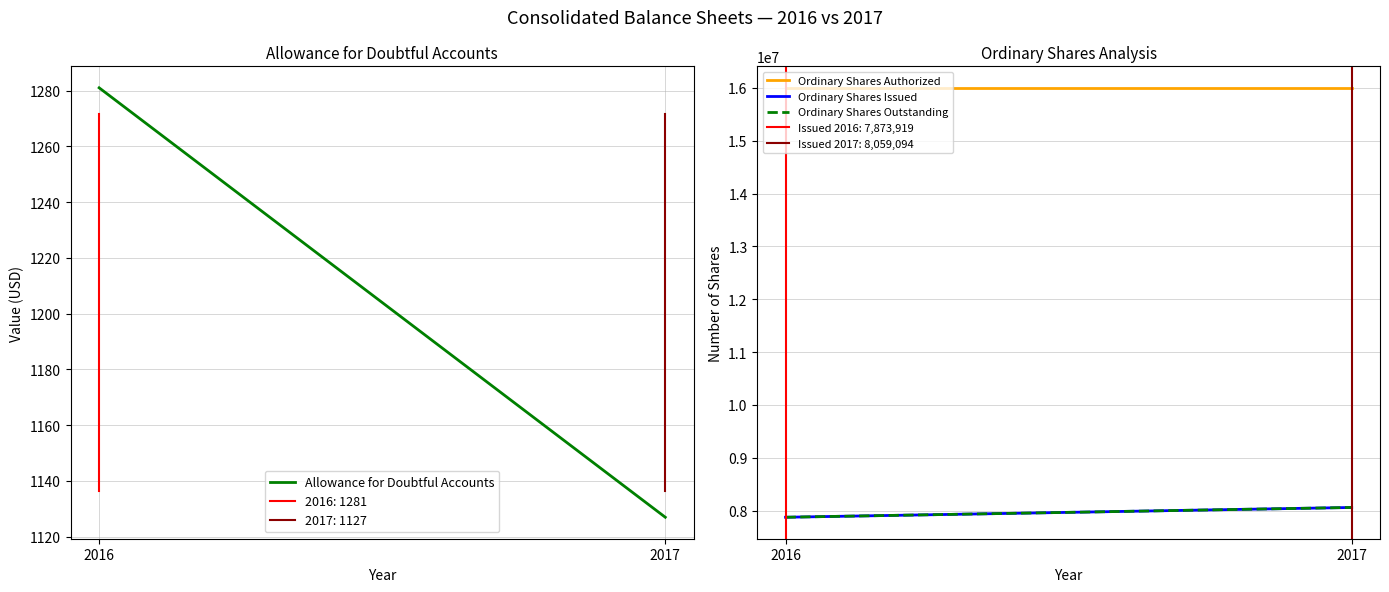

Which has a higher value, 2016 or 2017?

2016